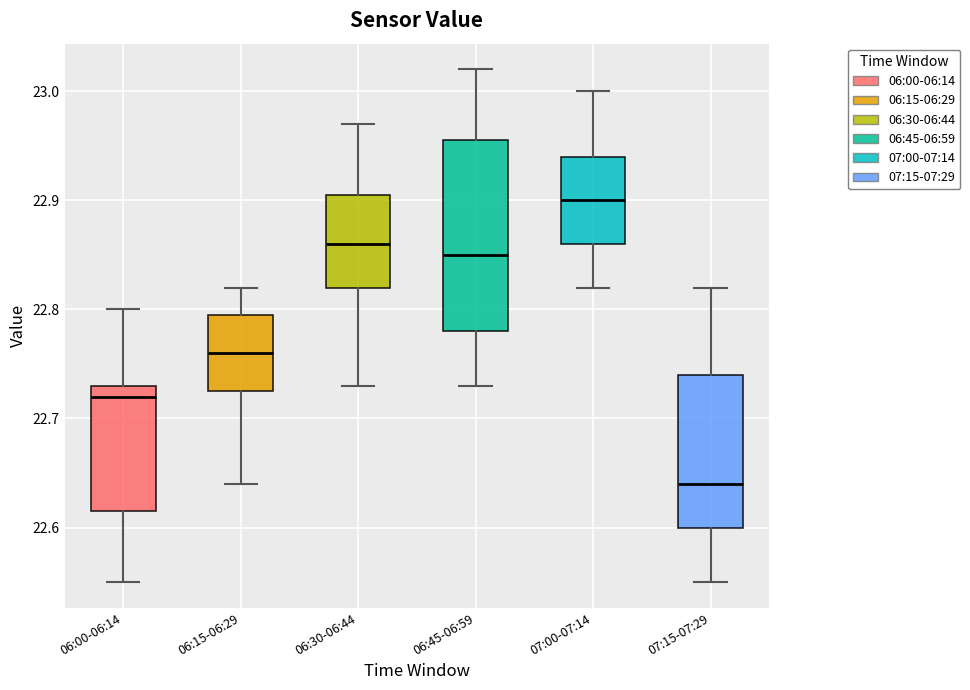

Reading left to right, read every box against the y-axis: the position of its median line, the range the box covers, and the ends of its whiskers. The values are not printed on the chart, so give them approximately, as read against the axis.

06:00-06:14: median 22.72, box 22.62 to 22.73, whiskers 22.55 to 22.80
06:15-06:29: median 22.76, box 22.73 to 22.80, whiskers 22.64 to 22.82
06:30-06:44: median 22.86, box 22.82 to 22.91, whiskers 22.73 to 22.97
06:45-06:59: median 22.85, box 22.78 to 22.96, whiskers 22.73 to 23.02
07:00-07:14: median 22.90, box 22.86 to 22.94, whiskers 22.82 to 23.00
07:15-07:29: median 22.64, box 22.60 to 22.74, whiskers 22.55 to 22.82